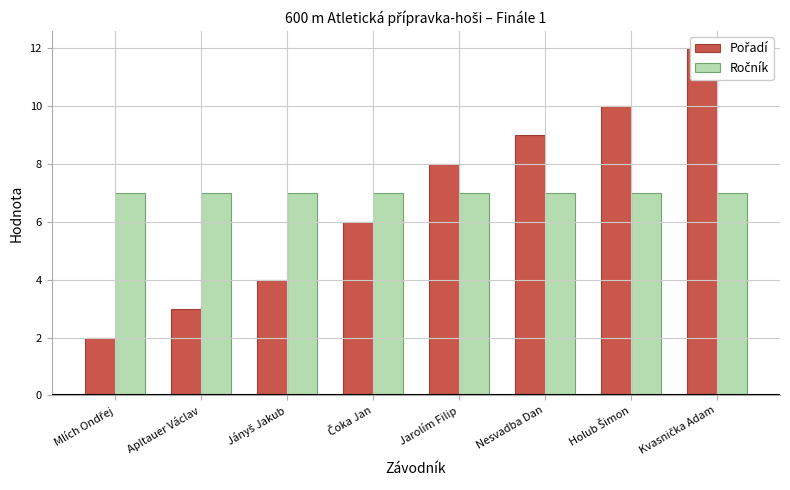

What is the label of the 7th bar from the left?

Holub Šimon